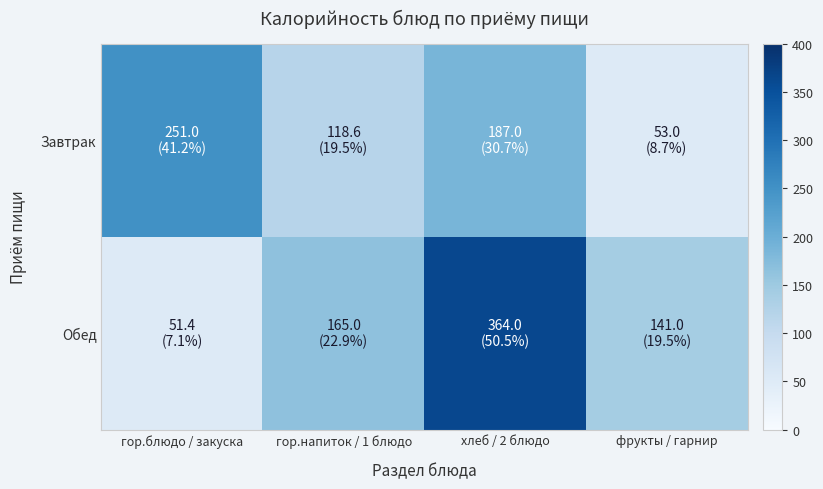

At how many categories does at least one series exceed 333?

1